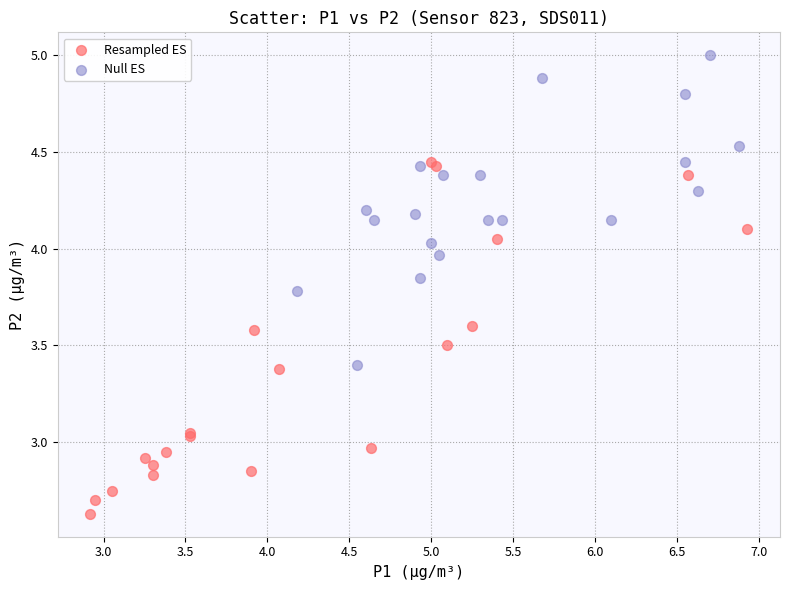

Which series has the widest spread of Y values?

Resampled ES